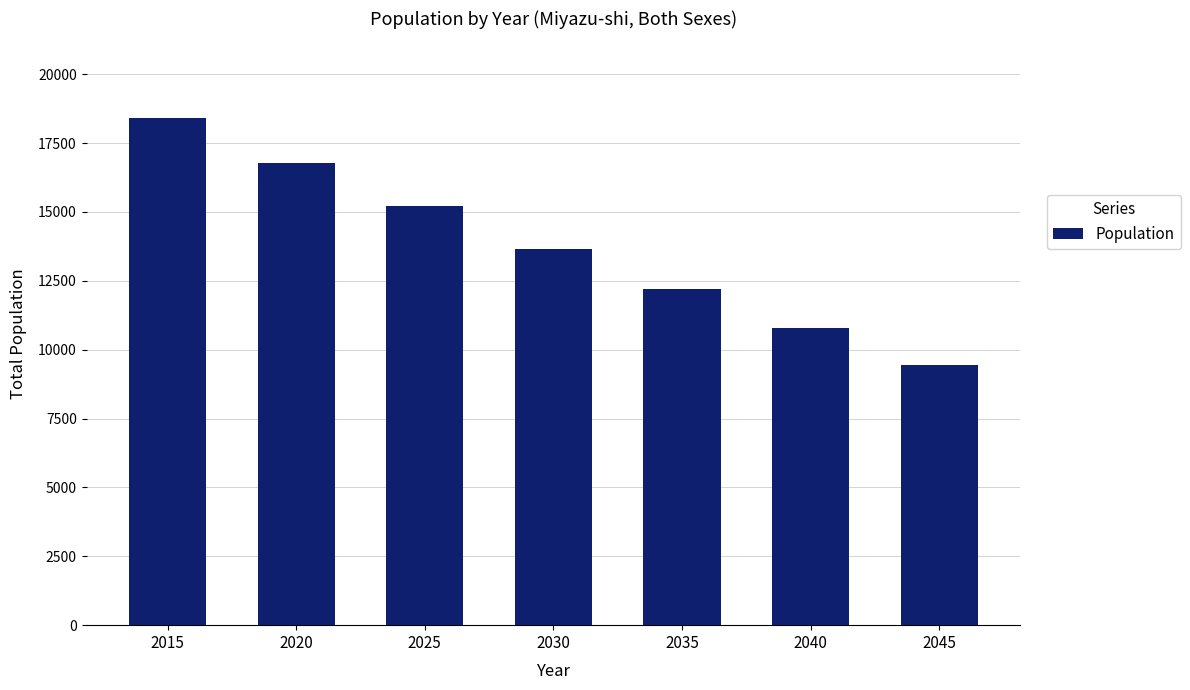

At which category does the chart reach its peak across all series?

2015